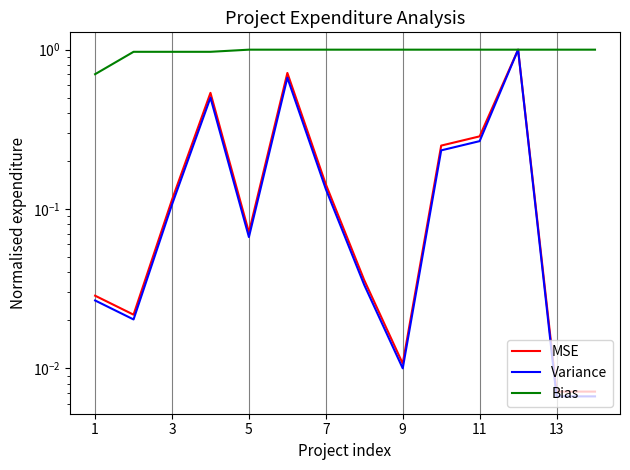

Which series has the largest range (max minus min)?

Variance